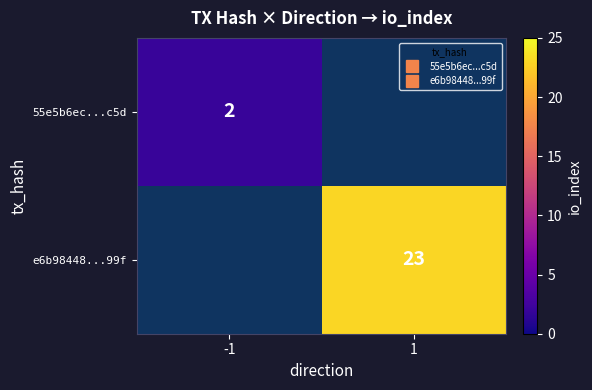

How many distinct data groups are displayed?

2